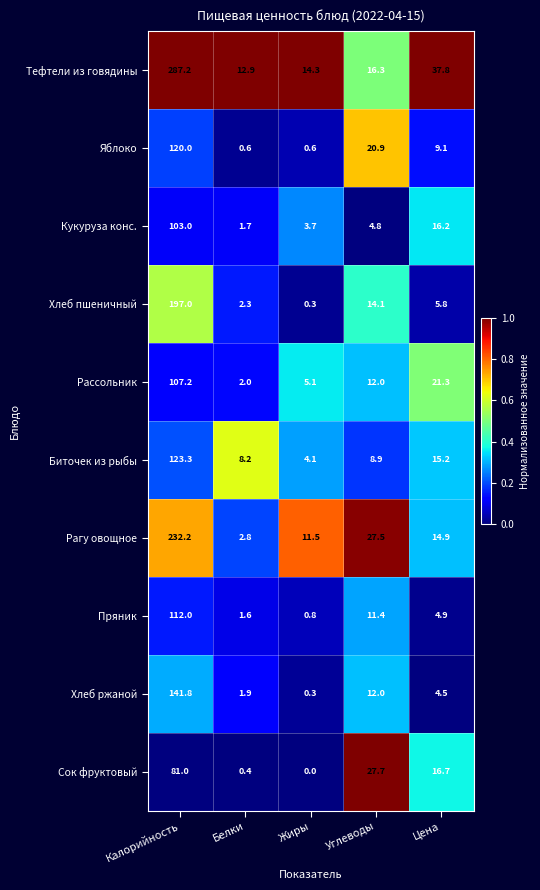

What value does the Кукуруза конс. series have at Калорийность?

103.0